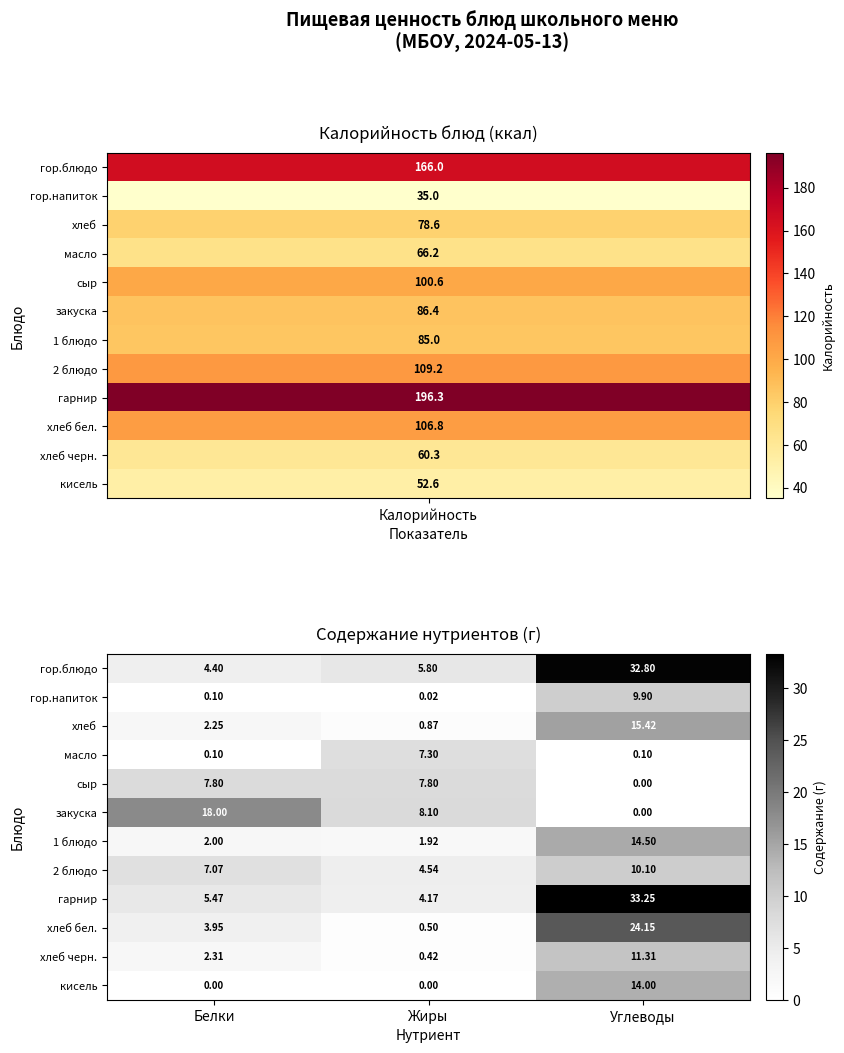

Which series changed the most between Жиры and Углеводы?

гарнир